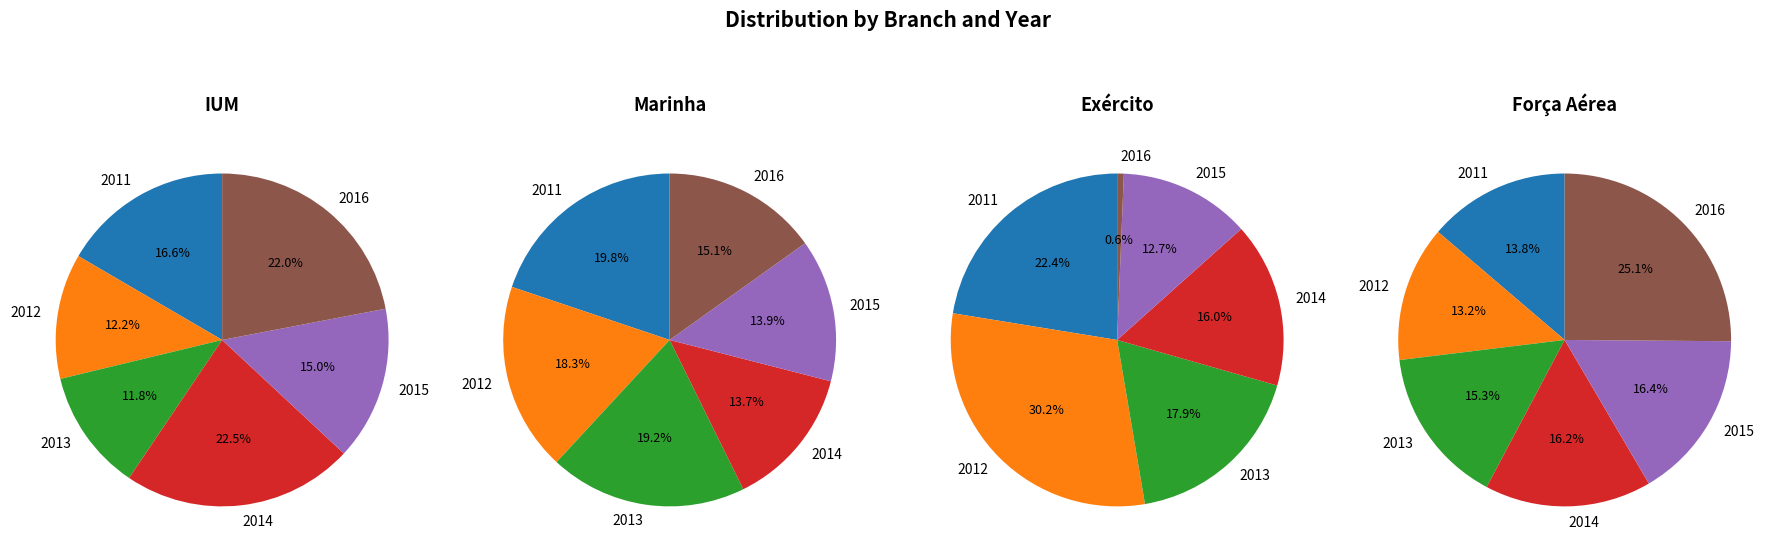

Combined, do 2015 and 2011 account for over 50%?

No